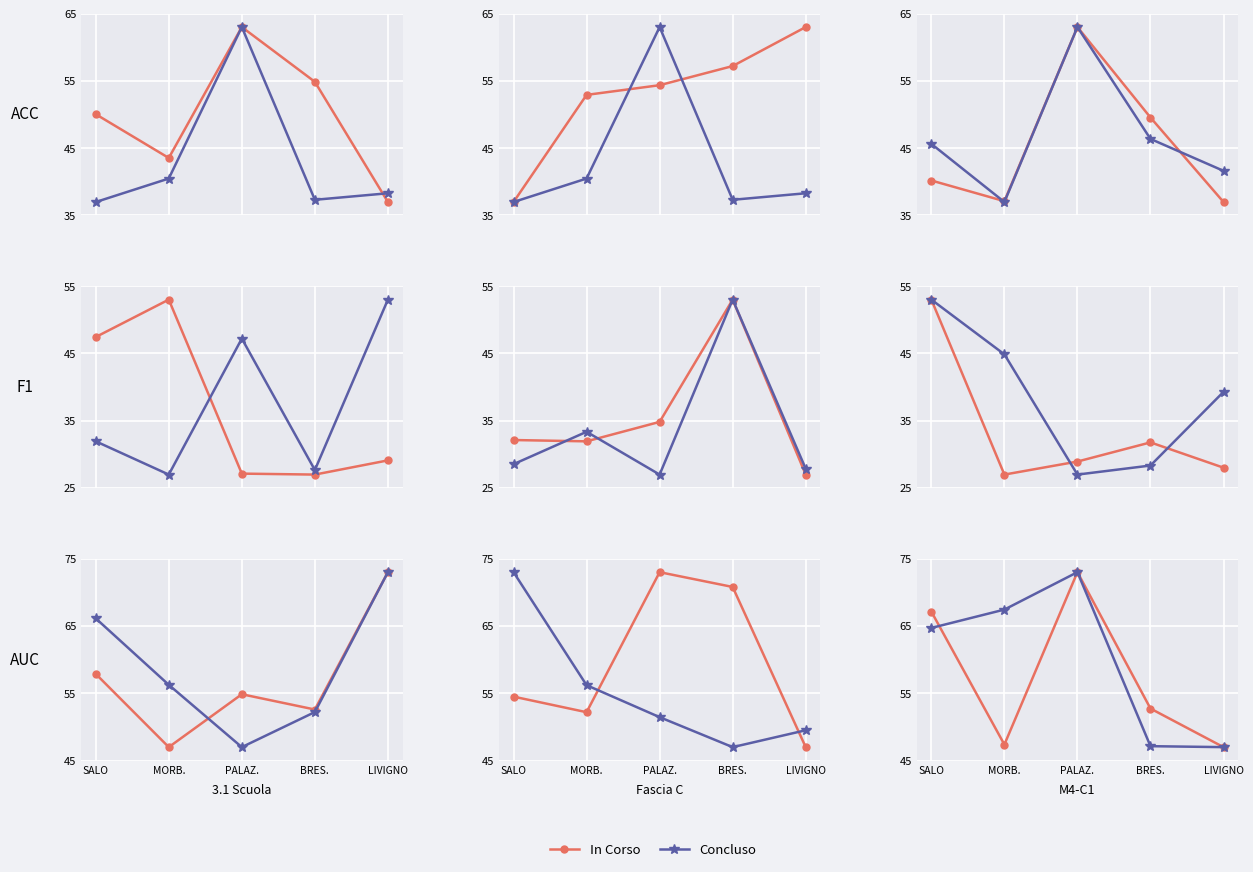

What is the value of the Concluso point at the 2nd from the left?

67.4